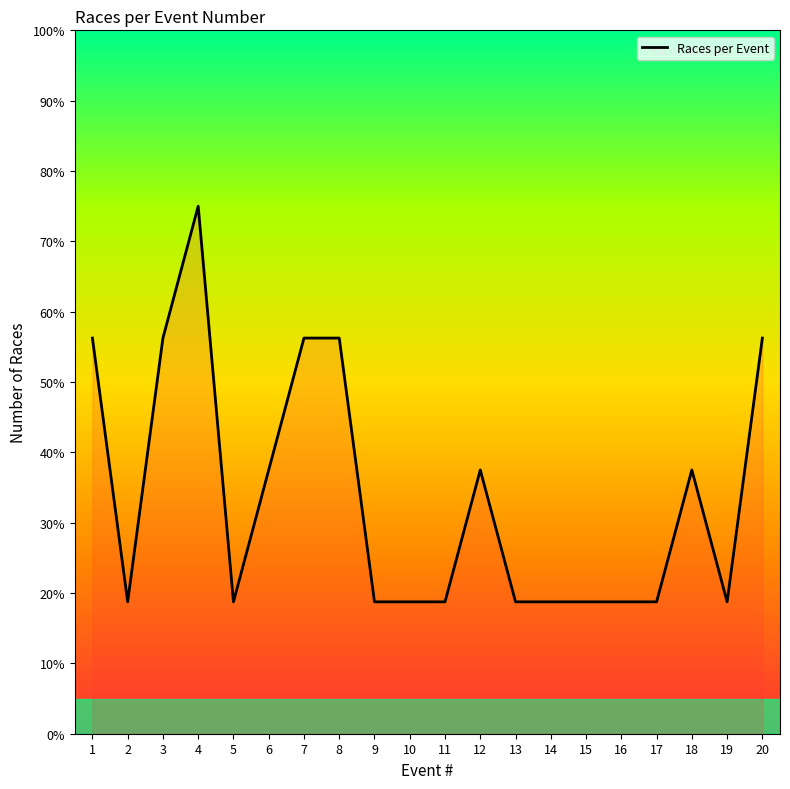

What value does the data have at 19?

18.8